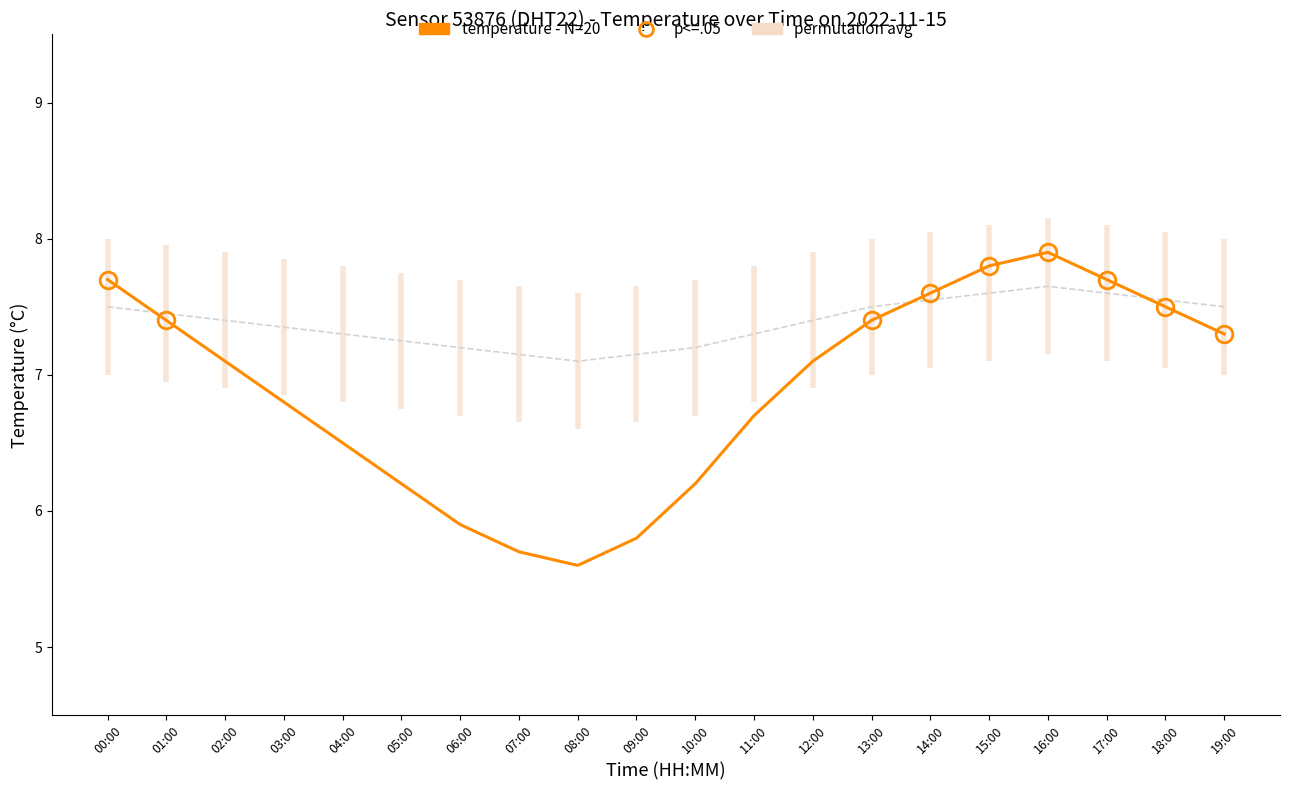

Reading left to right, extract all data points from this chart.

permutation avg: 00:00=7.5	01:00=7.5	02:00=7.4	03:00=7.3	04:00=7.3	05:00=7.2	06:00=7.2	07:00=7.2	08:00=7.1	09:00=7.2	10:00=7.2	11:00=7.3	12:00=7.4	13:00=7.5	14:00=7.5	15:00=7.6	16:00=7.7	17:00=7.6	18:00=7.5	19:00=7.5
temperature - N=20: 00:00=7.7	01:00=7.4	02:00=7.1	03:00=6.8	04:00=6.5	05:00=6.2	06:00=5.9	07:00=5.7	08:00=5.6	09:00=5.8	10:00=6.2	11:00=6.7	12:00=7.1	13:00=7.4	14:00=7.6	15:00=7.8	16:00=7.9	17:00=7.7	18:00=7.5	19:00=7.3